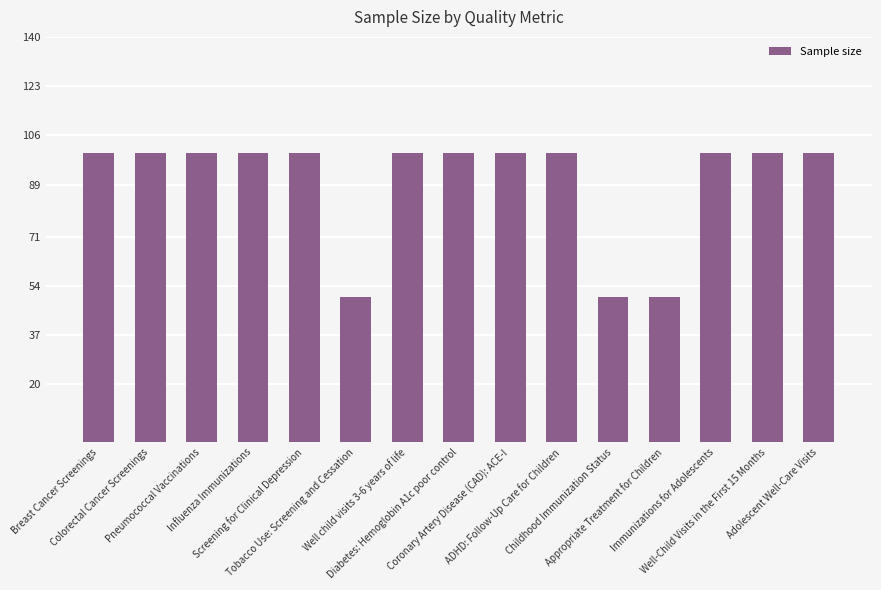

What is the difference between the second highest and second lowest values?

50